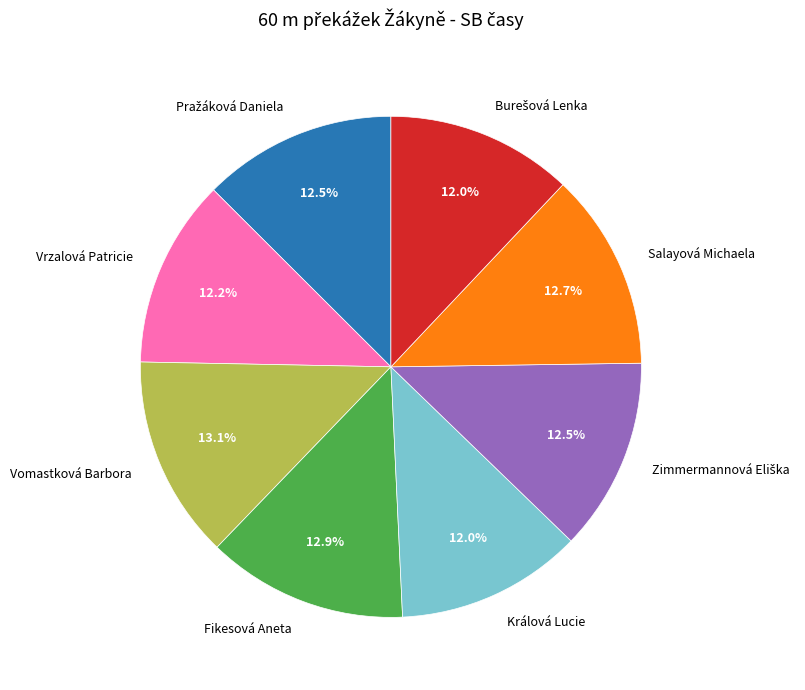

Combined, do Vrzalová Patricie and Králová Lucie account for over 50%?

No